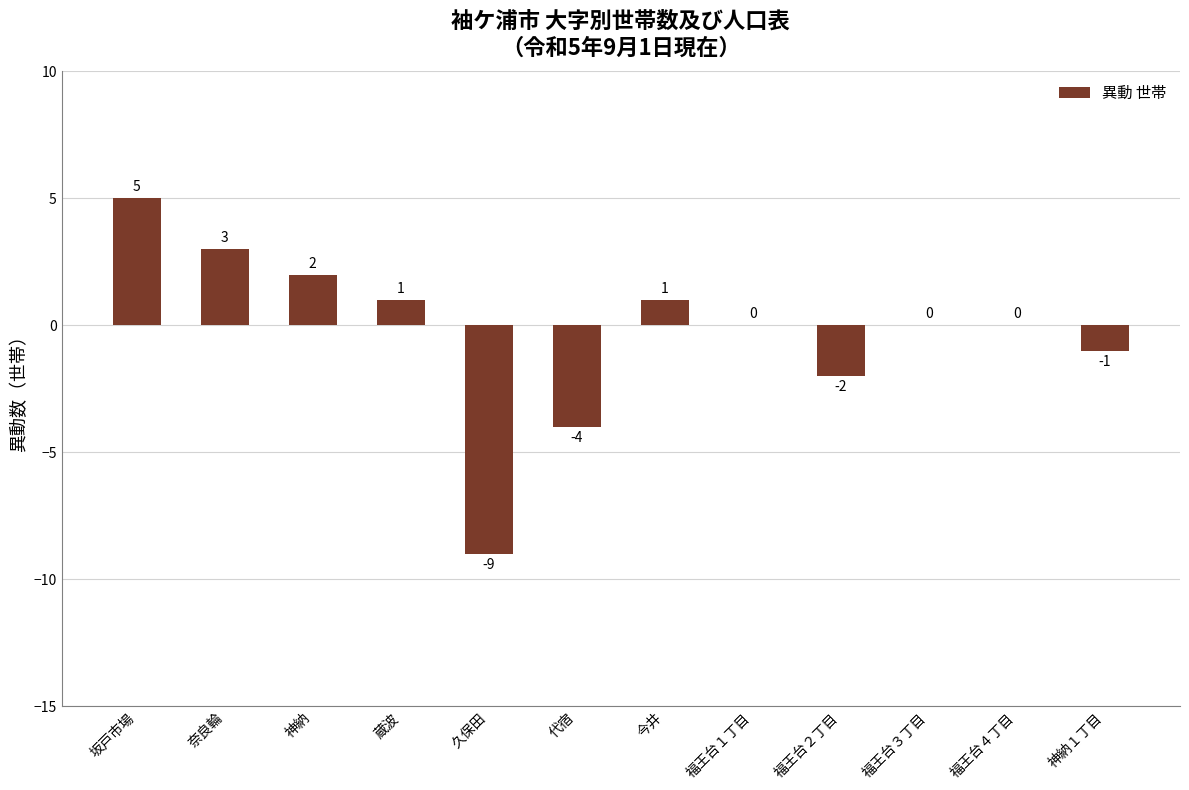

Are the bars grouped side by side (vs. stacked)?

No